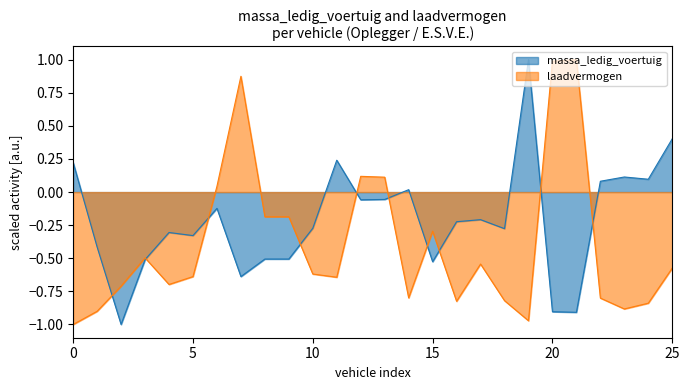

True or false: laadvermogen has a value of -0.7 at OH11KG.

False